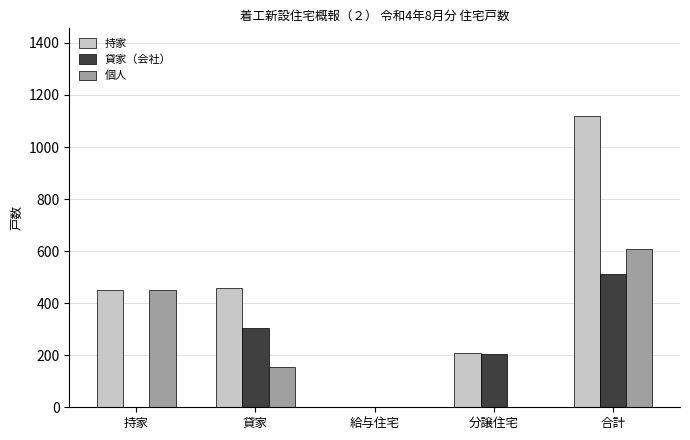

What is the sum of the 個人 values at 貸家 and 給与住宅?

155